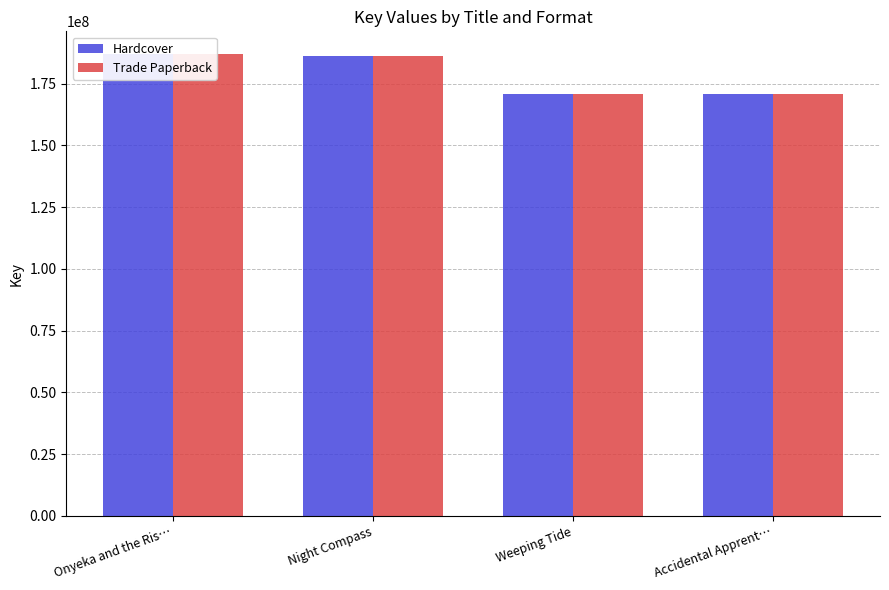

Rank the series by their maximum value, from highest to lowest.

Hardcover, Trade Paperback